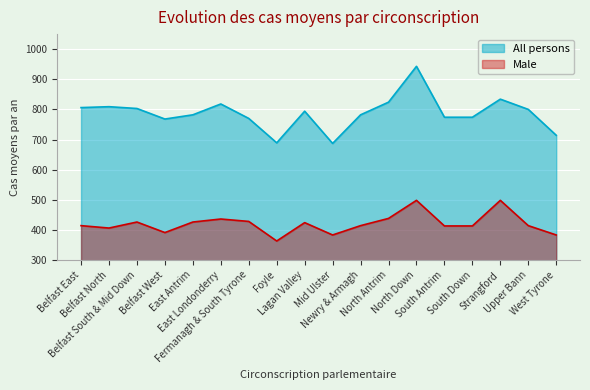

True or false: Male and All persons cross at least once.

False